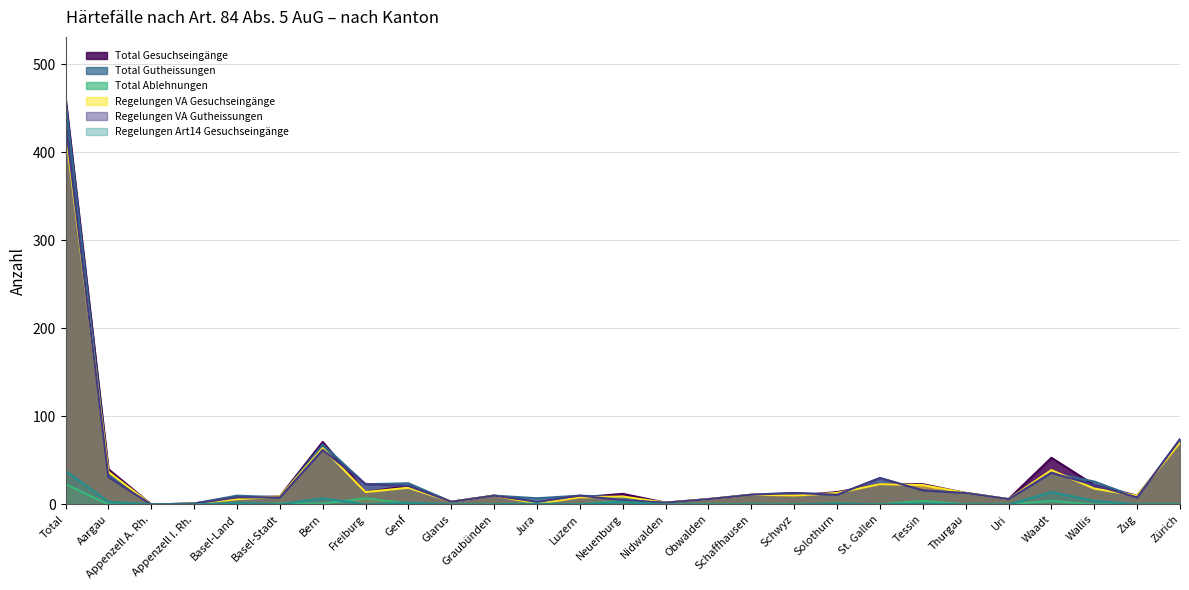

At which label is Regelungen Art14 Gesuchseingänge closest to 19?

Waadt